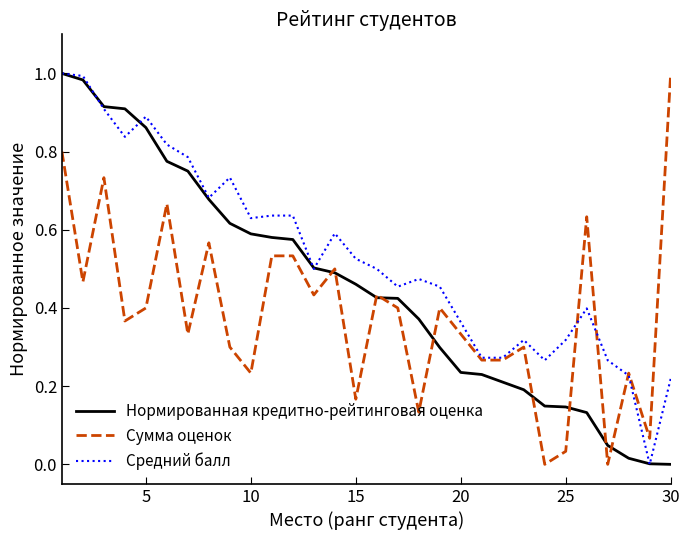

Which series has the largest total across all categories?

Средний балл